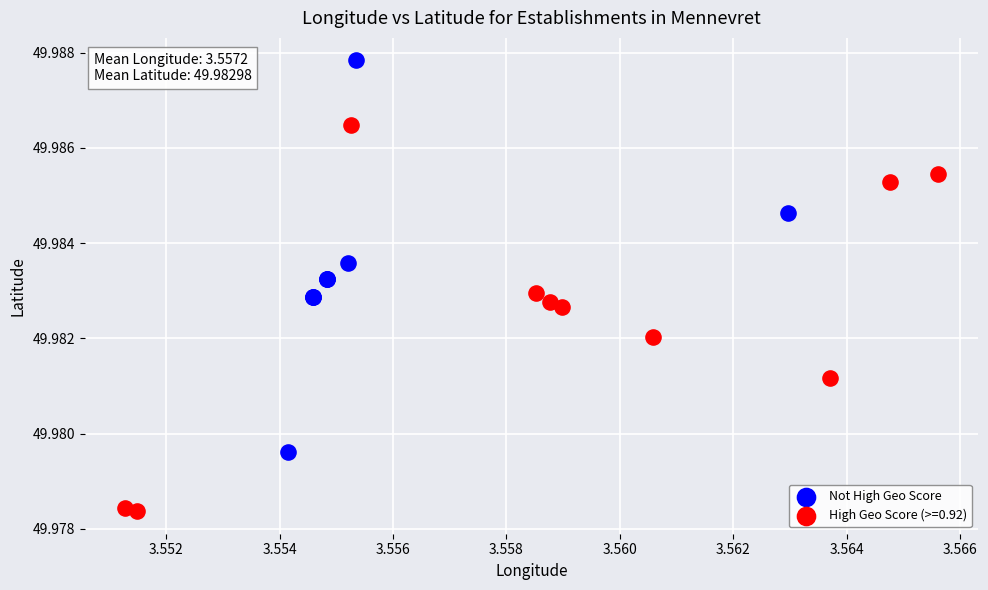

Which series reaches the minimum Y coordinate?

High Geo Score (>=0.92)